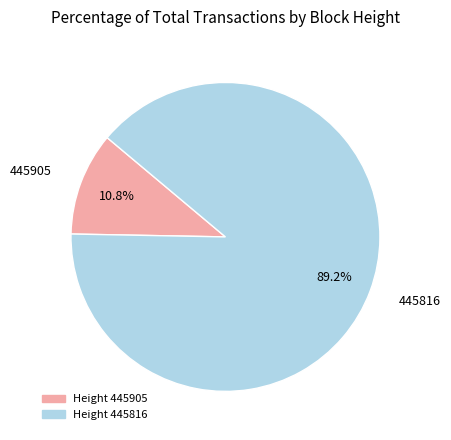

Does any single category account for the majority?

Yes